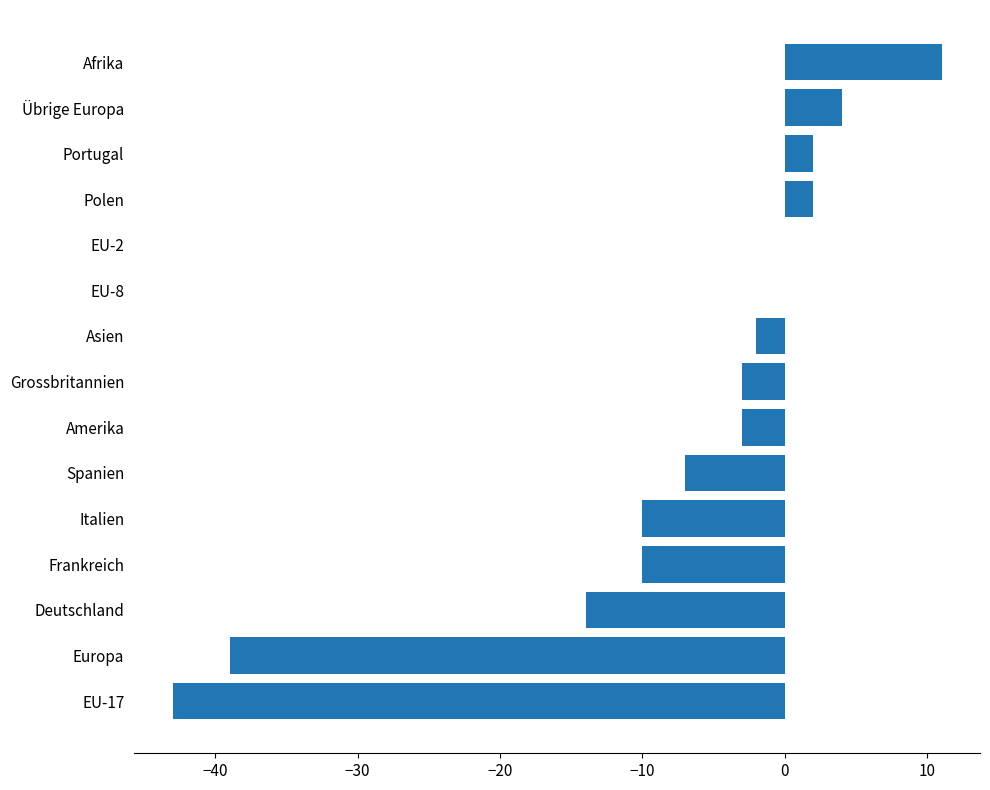

Is it true that the value at Übrige Europa is 4?

True